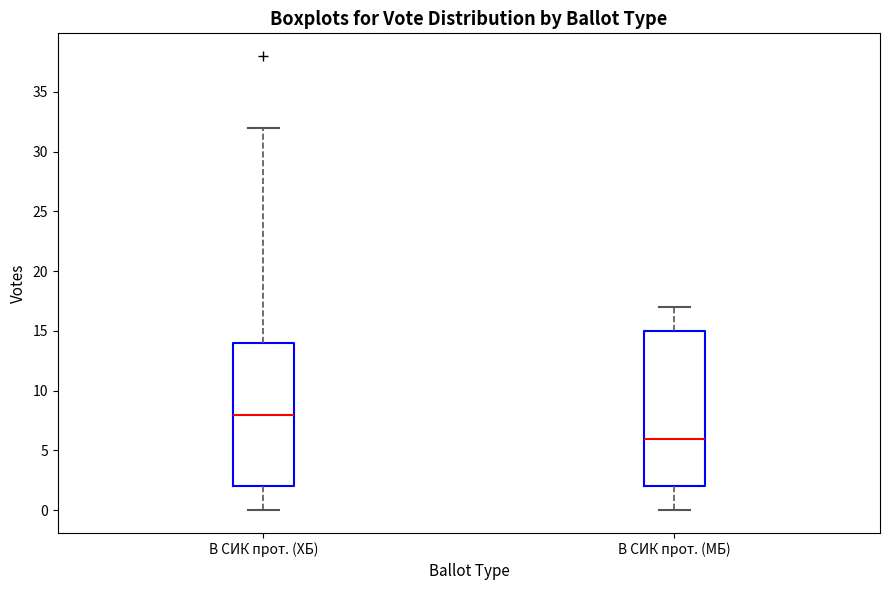

Which box has the highest median line?

В СИК прот. (ХБ)